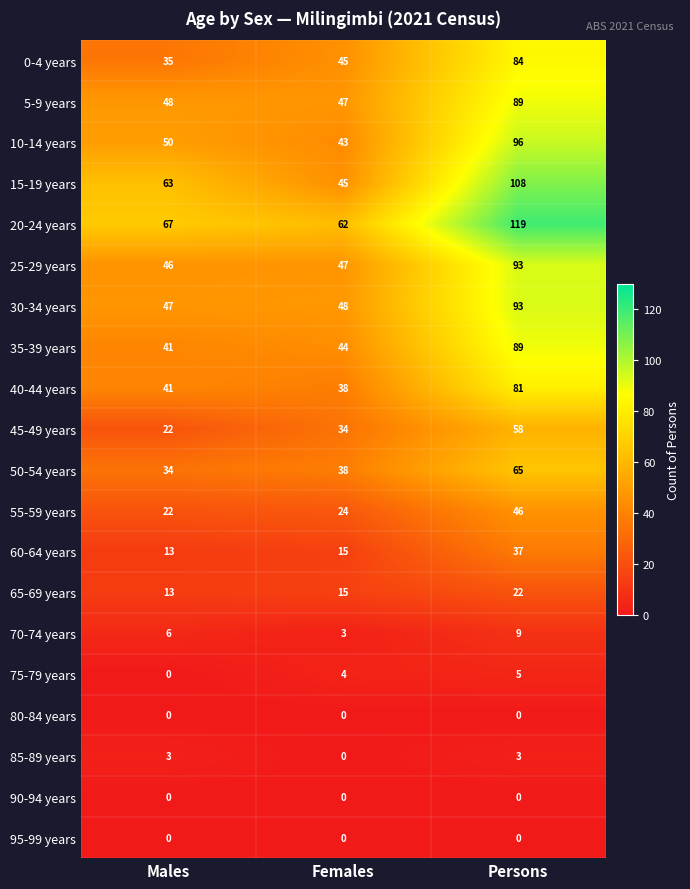

Is it true that 35-39 years equals 62 at Males?

False